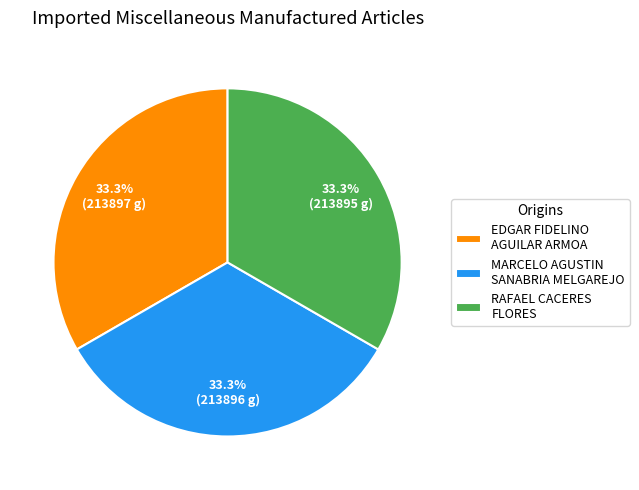

Approximately how many times larger is the value at RAFAEL CACERES FLORES compared to EDGAR FIDELINO AGUILAR ARMOA?

1.0